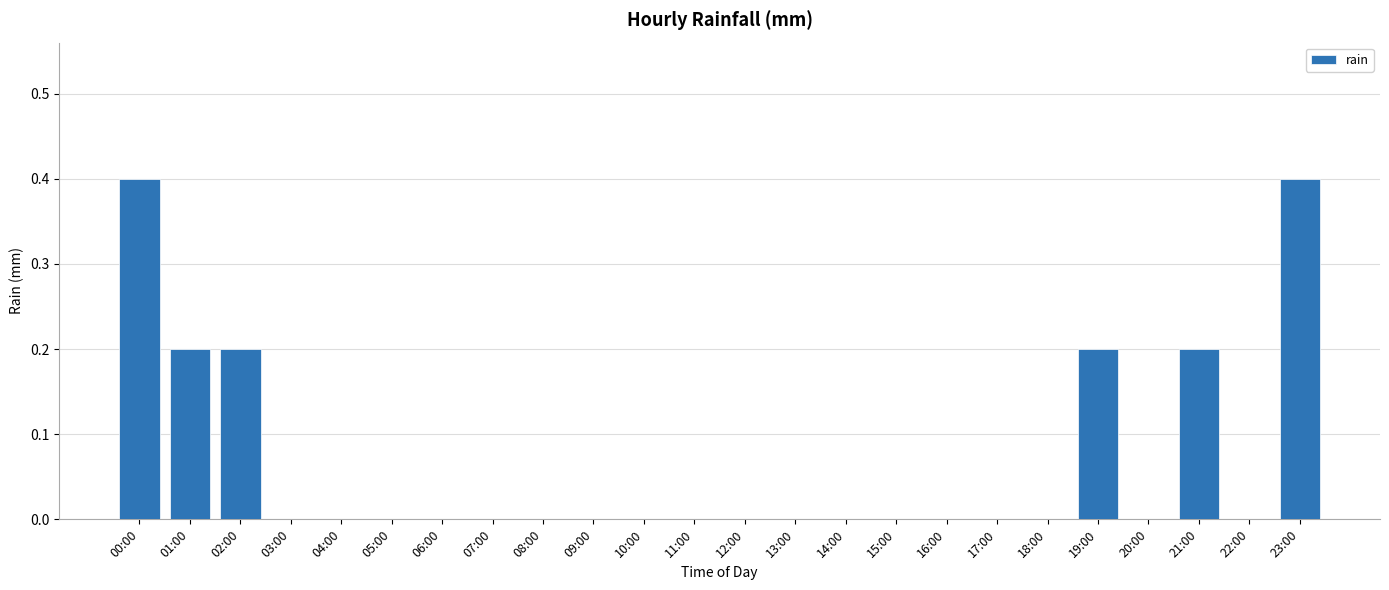

Between 01:00 and 14:00, which is larger?

01:00